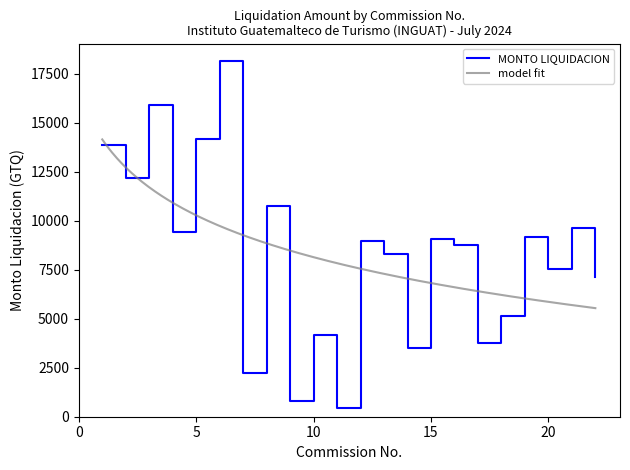

How many interior local peaks (higher than both neighbors) does the data have?

8